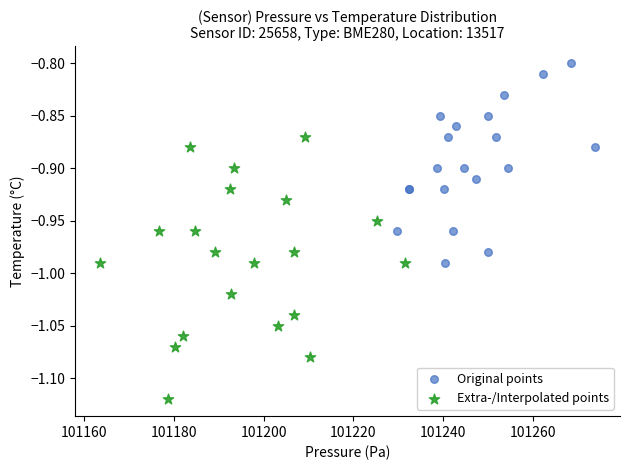

What are all the series names shown in the legend?

Original points, Extra-/Interpolated points